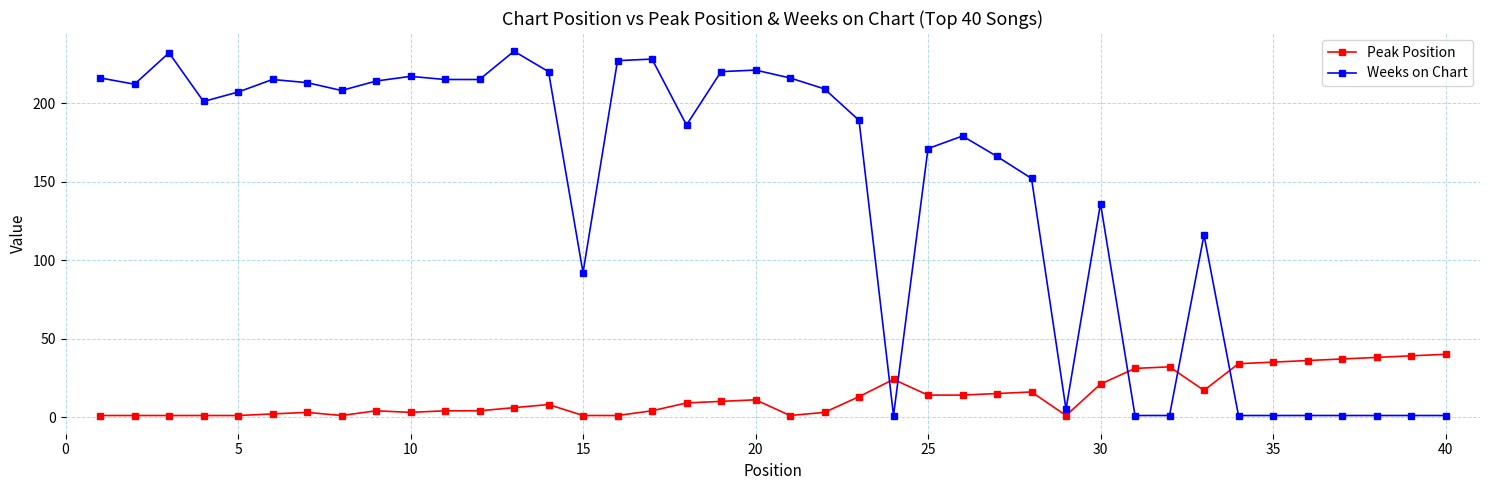

Which series has the largest total across all categories?

Weeks on Chart